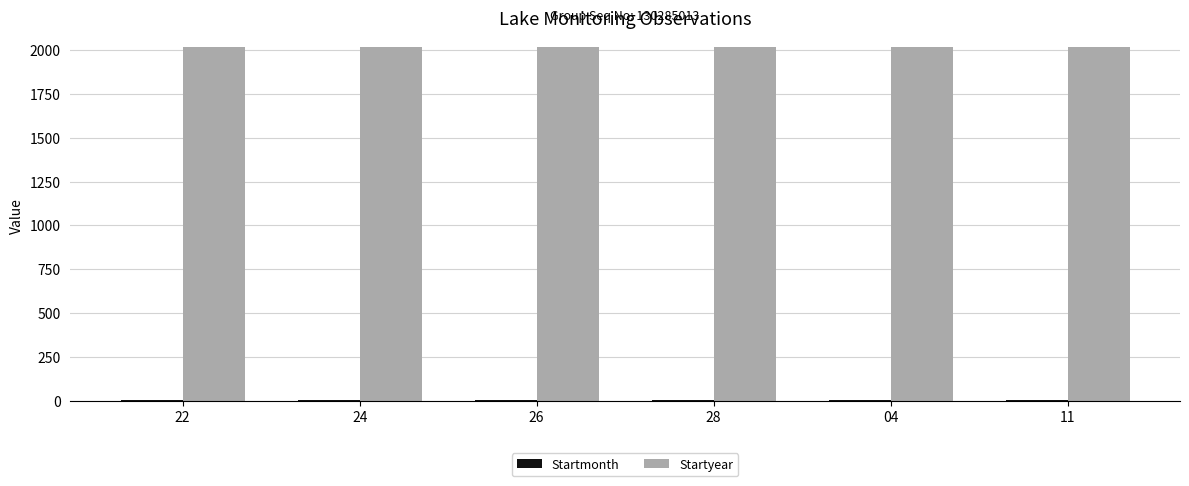

The value of Startyear at 28 is 1287. True or false?

False